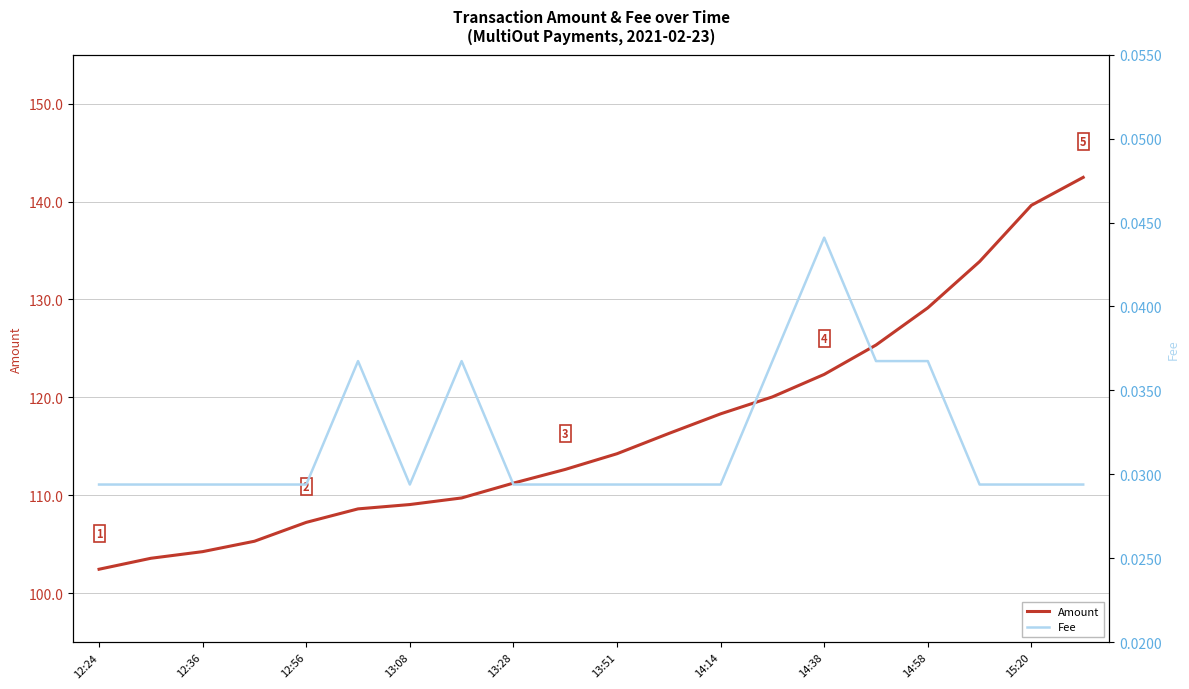

True or false: Fee and Amount intersect in this chart.

False